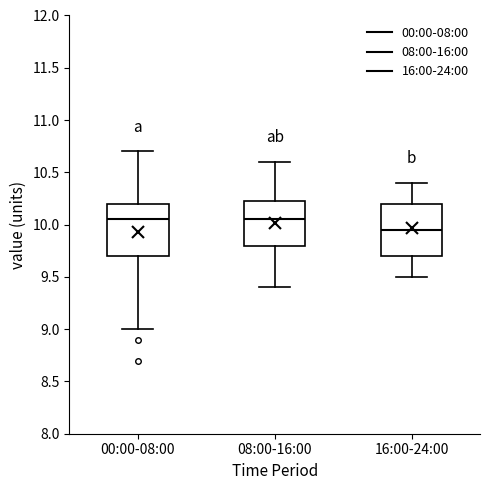

Reading left to right, transcribe this box plot: for each box, give where its median line is, the range the box spans, and where its two whiskers end, as read against the y-axis. The values are not printed on the chart, so give them approximately, as read against the axis.

00:00-08:00: median 10.05, box 9.70 to 10.20, whiskers 9.00 to 10.70
08:00-16:00: median 10.05, box 9.80 to 10.25, whiskers 9.40 to 10.60
16:00-24:00: median 9.95, box 9.70 to 10.20, whiskers 9.50 to 10.40